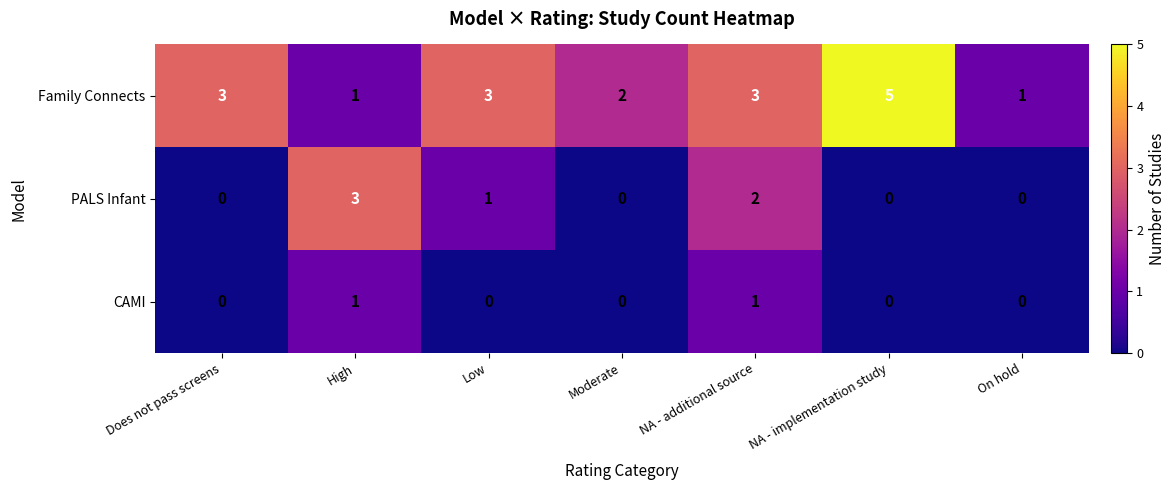

Is it true that Family Connects equals 8 at NA - implementation study?

False